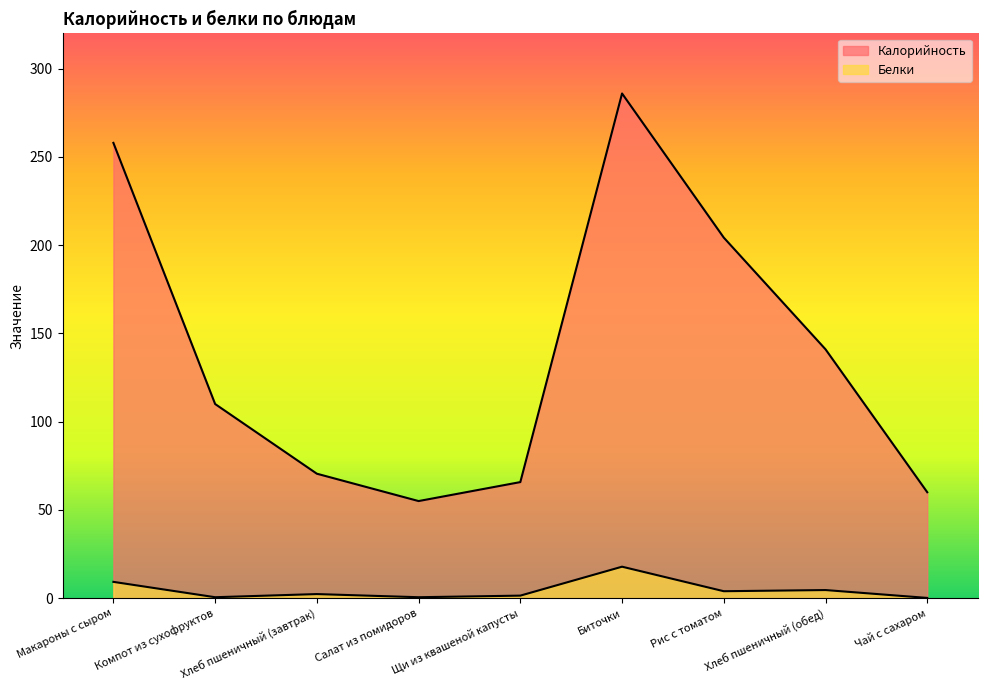

How many interior local valleys does the Белки series have?

3